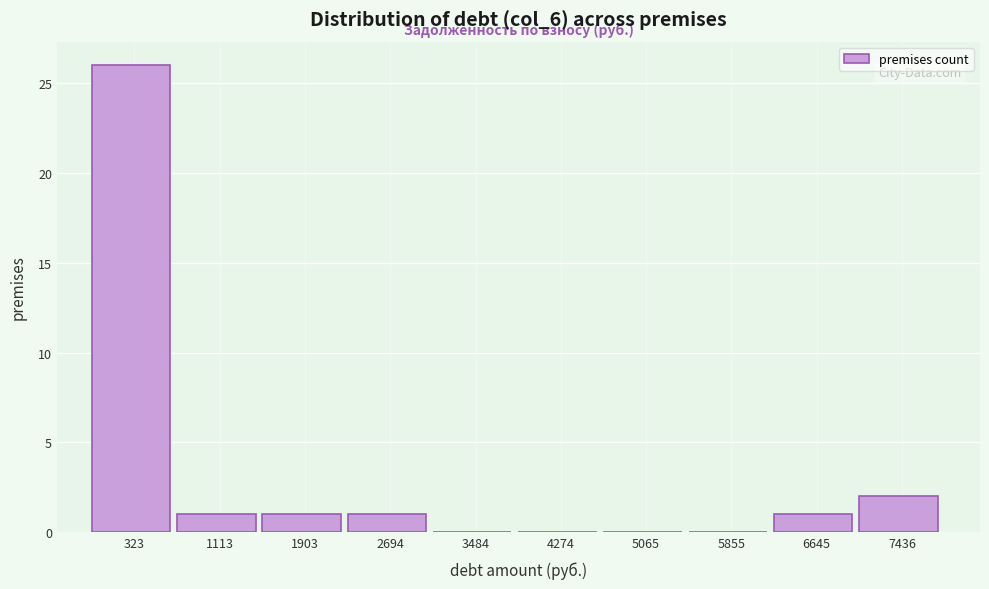

Reading left to right, transcribe all the data shown in this chart.

323=26	1113=1	1903=1	2694=1	3484=0	4274=0	5065=0	5855=0	6645=1	7436=2